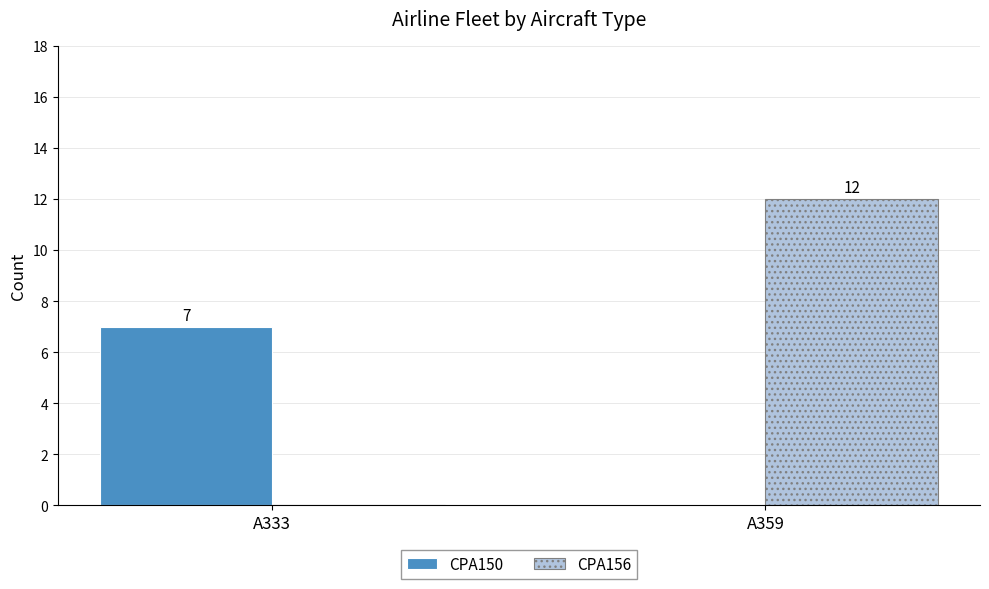

The value of CPA156 at A333 is -8. True or false?

False